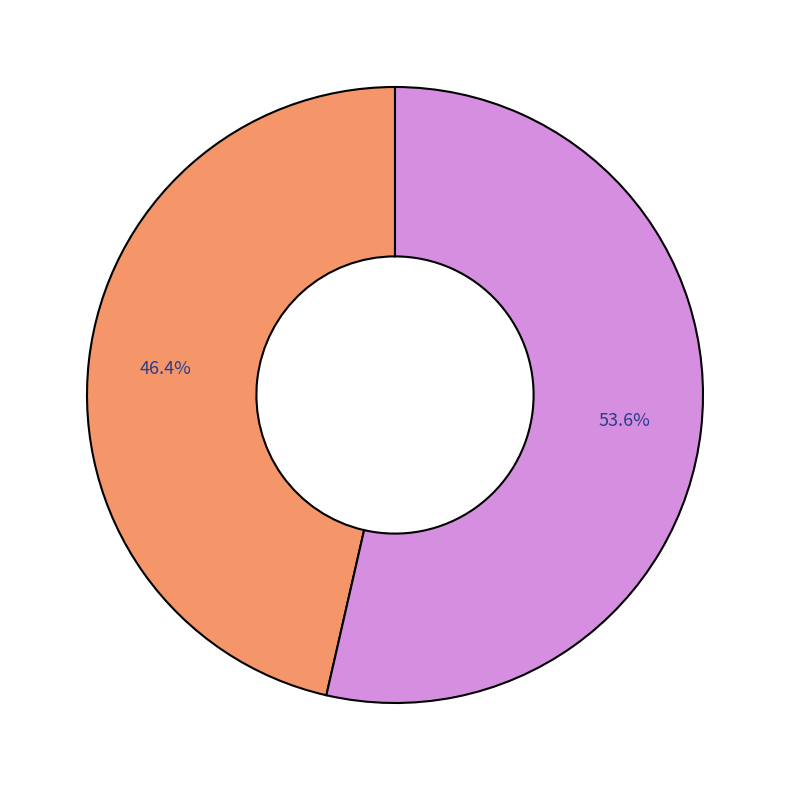

Is there a majority slice in this chart?

Yes